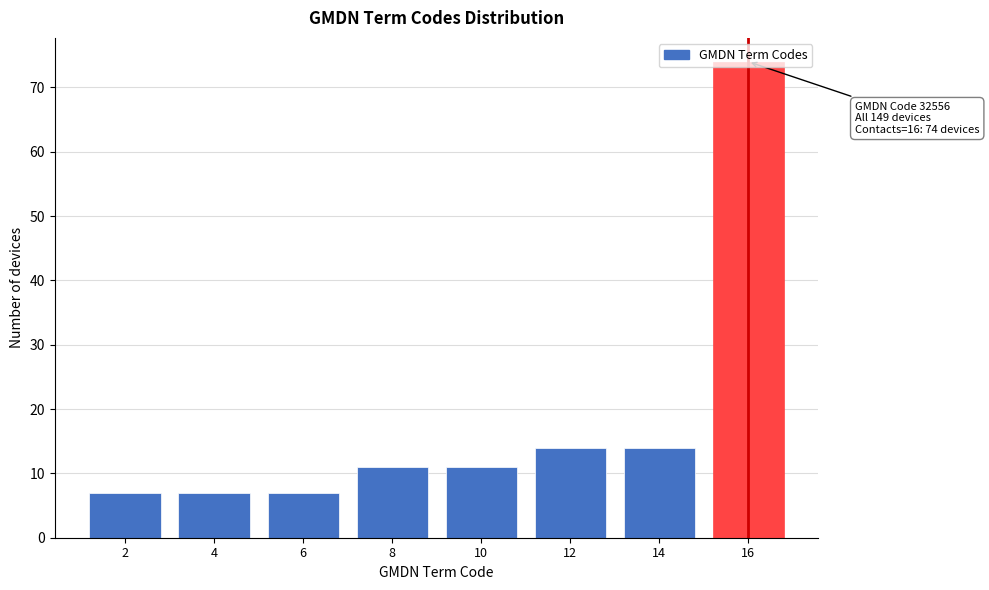

Which category has the highest value across all series?

16